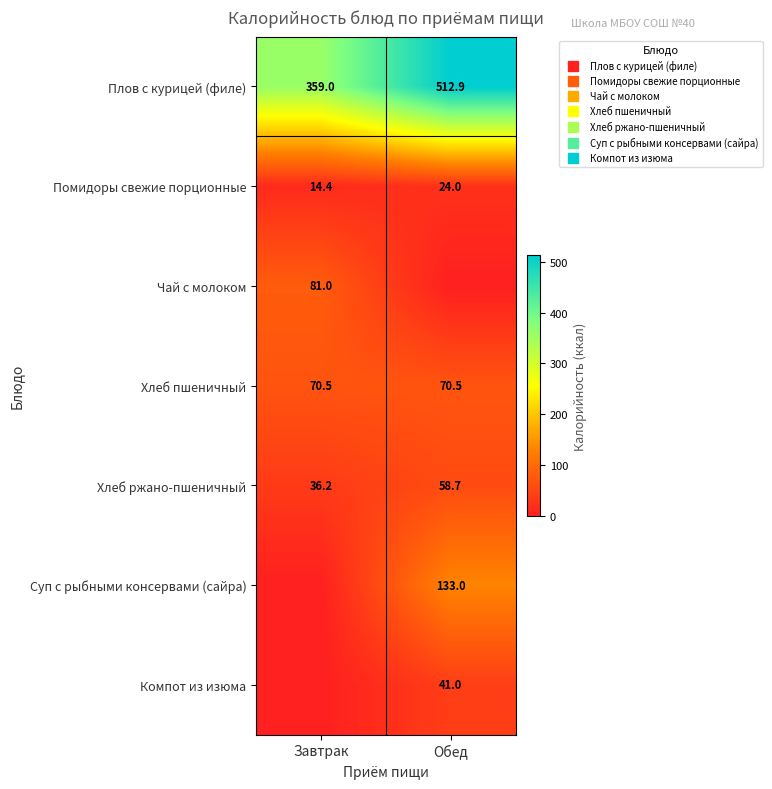

What is the approximate value of Хлеб ржано-пшеничный at Завтрак?

36.2